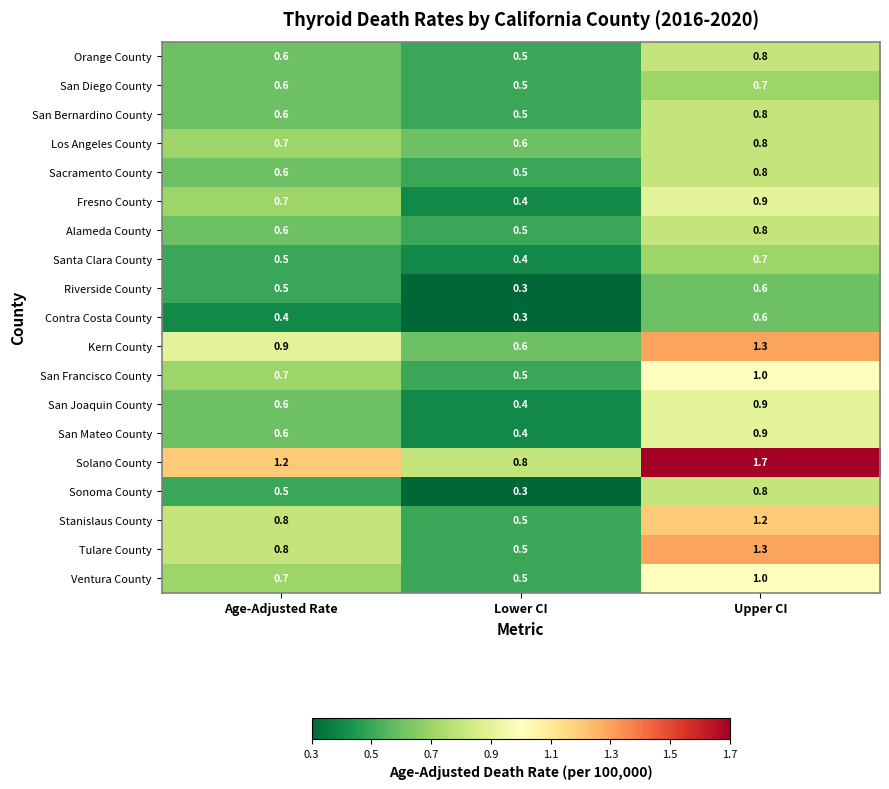

How many data points does each series have?

3